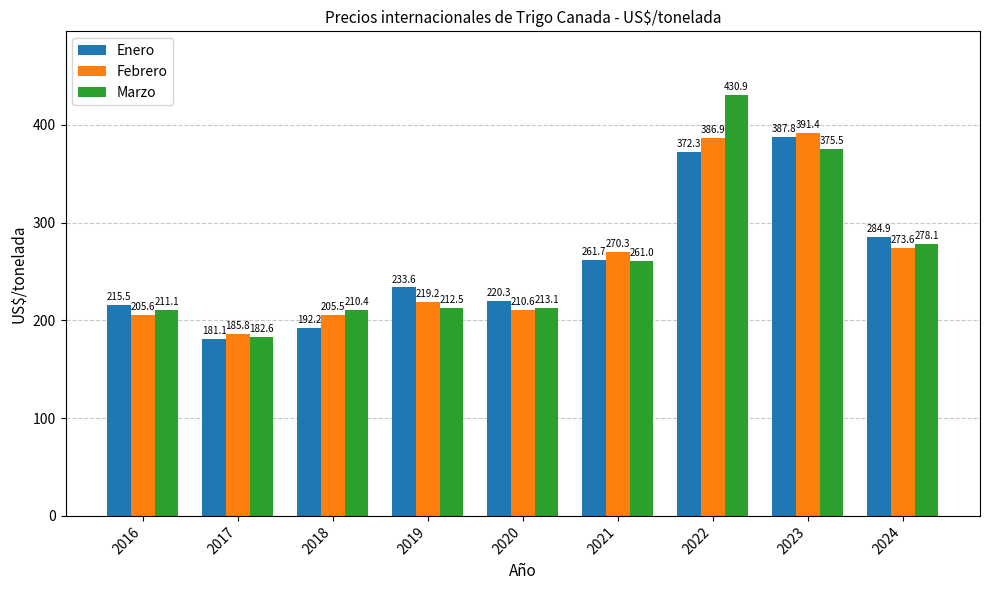

List the labels in order of Enero value, largest first.

2023, 2022, 2024, 2021, 2019, 2020, 2016, 2018, 2017